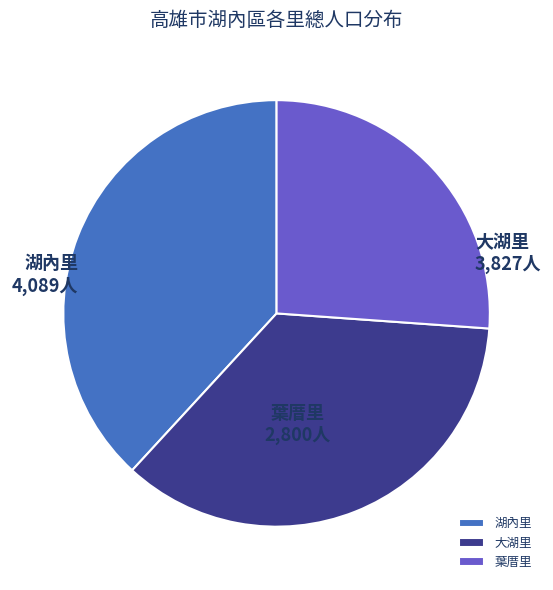

Rank the categories by value from lowest to highest.

葉厝里, 大湖里, 湖內里